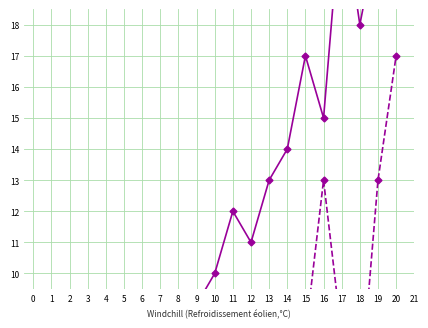

True or false: Weeks on Chart and Last Week intersect in this chart.

False